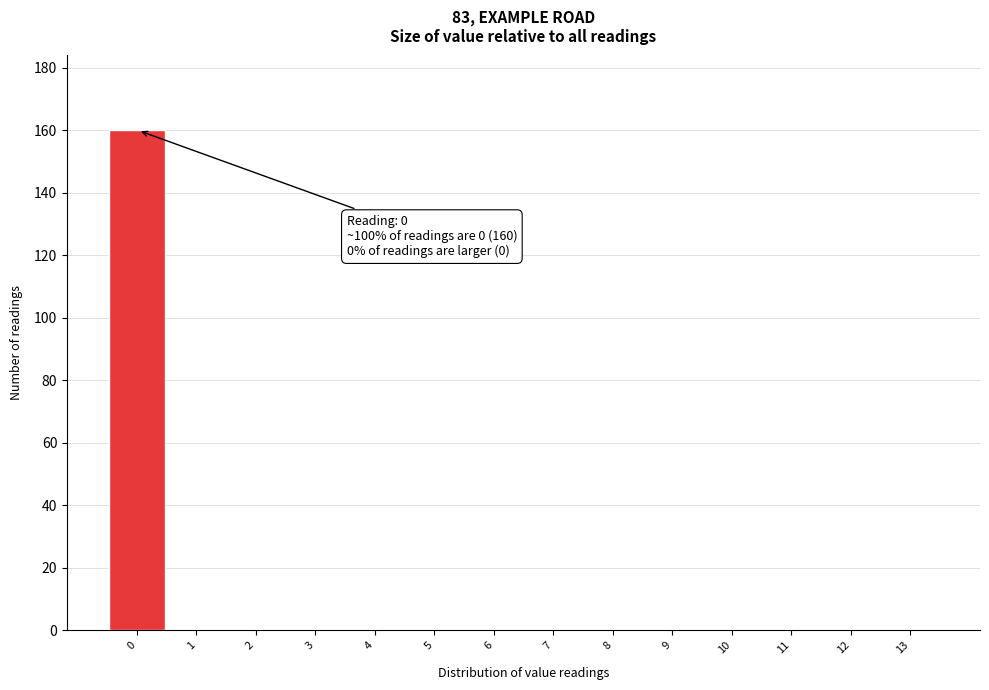

Reading right to left, extract all data points from this chart.

13=0	12=0	11=0	10=0	9=0	8=0	7=0	6=0	5=0	4=0	3=0	2=0	1=0	0=160